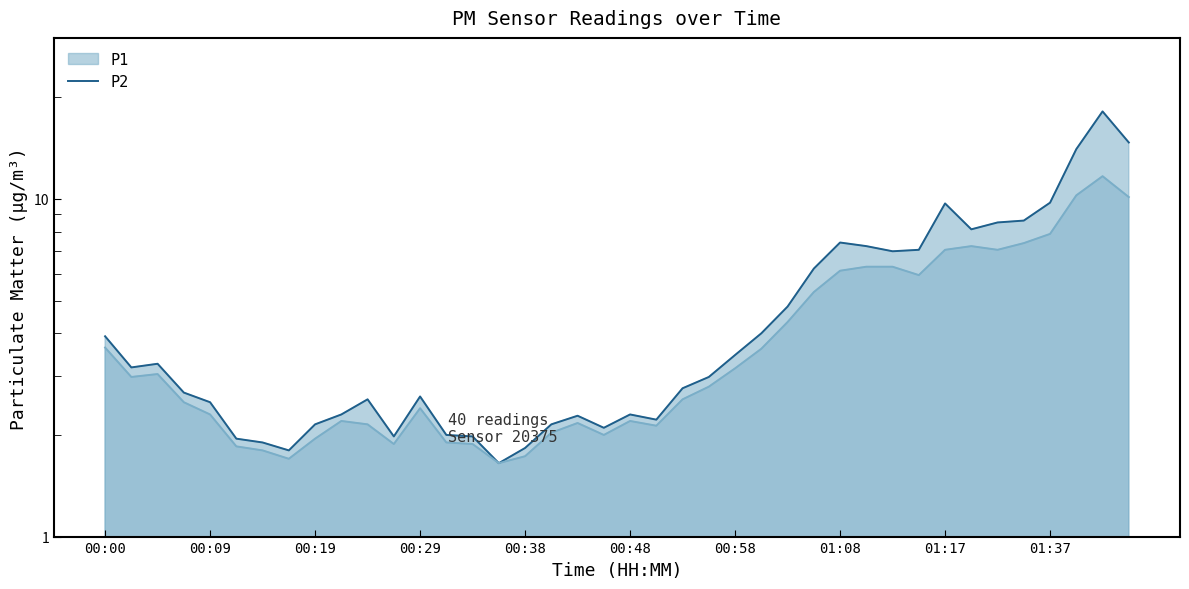

How many lines are shown in the chart?

2